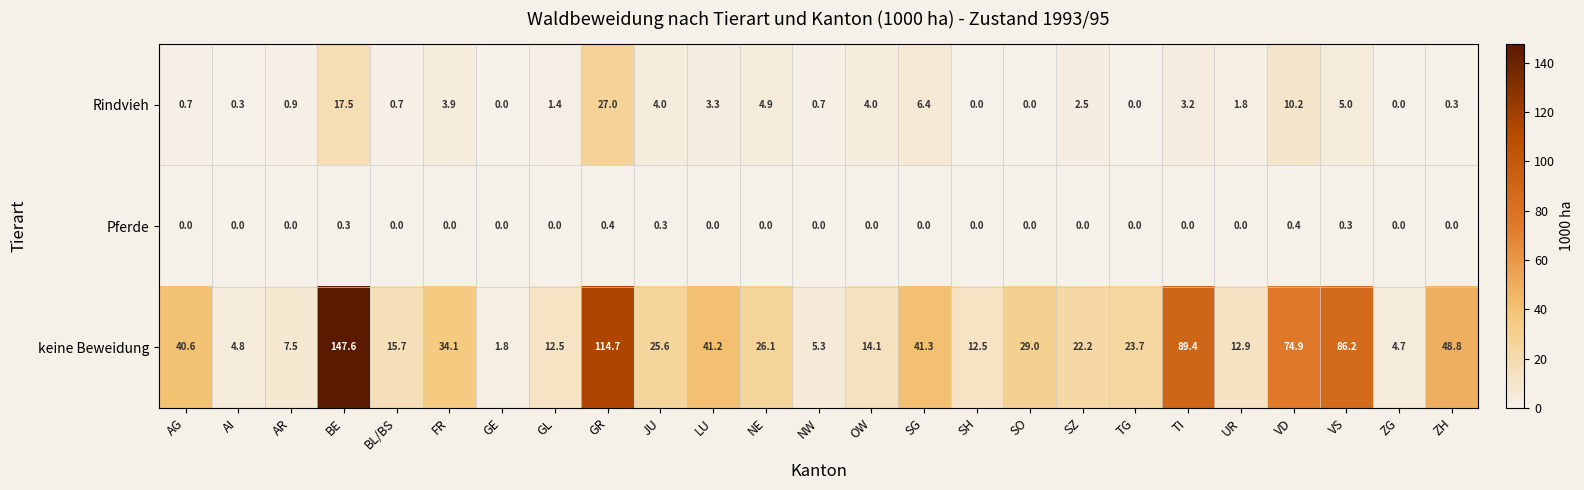

At which category is the sum across all series the highest?

BE